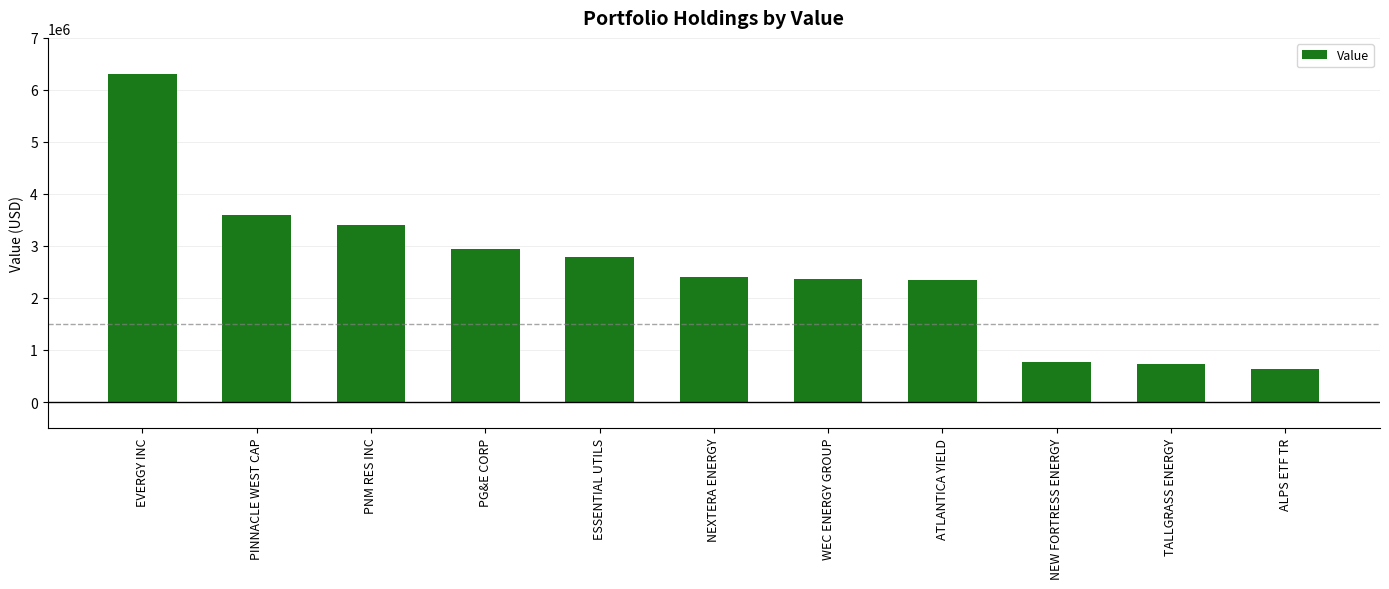

What is the label of the 7th bar from the left?

WEC ENERGY GROUP